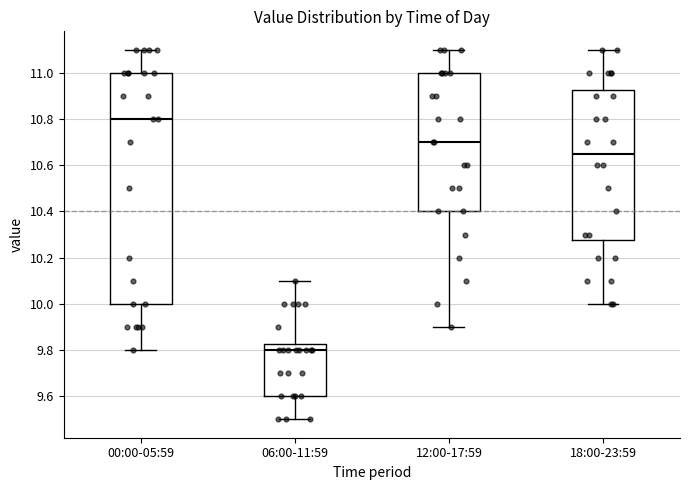

Reading left to right, read every box against the y-axis: the position of its median line, the range the box covers, and the ends of its whiskers. The values are not printed on the chart, so give them approximately, as read against the axis.

00:00-05:59: median 10.80, box 10.00 to 11.00, whiskers 9.80 to 11.10
06:00-11:59: median 9.80, box 9.60 to 9.82, whiskers 9.50 to 10.10
12:00-17:59: median 10.70, box 10.40 to 11.00, whiskers 9.90 to 11.10
18:00-23:59: median 10.66, box 10.28 to 10.92, whiskers 10.00 to 11.10